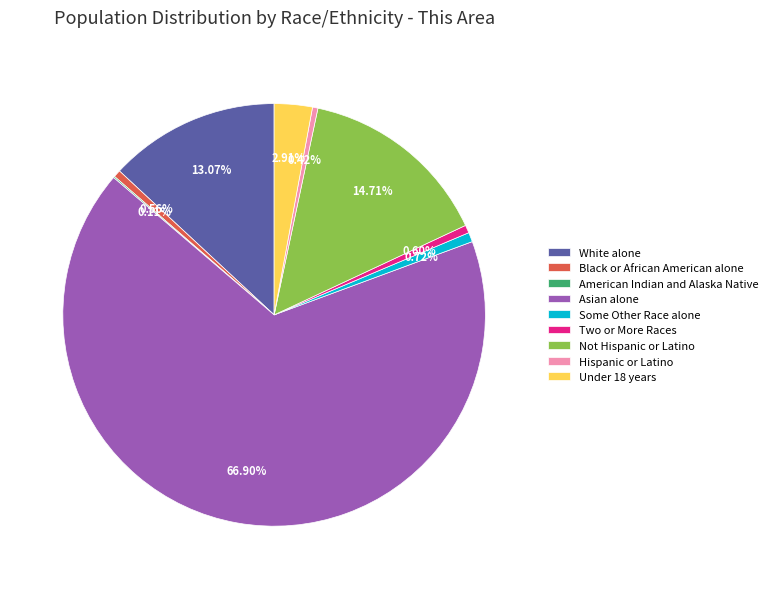

Is there a majority slice in this chart?

Yes